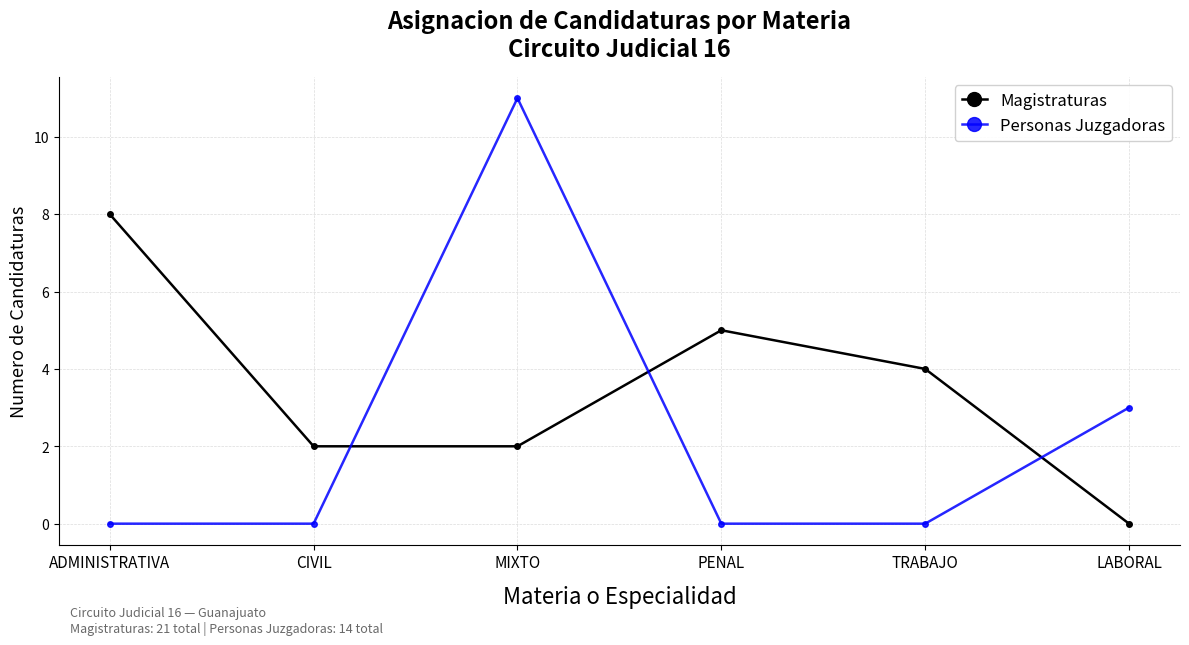

What is the label of the 2nd point from the right?

TRABAJO